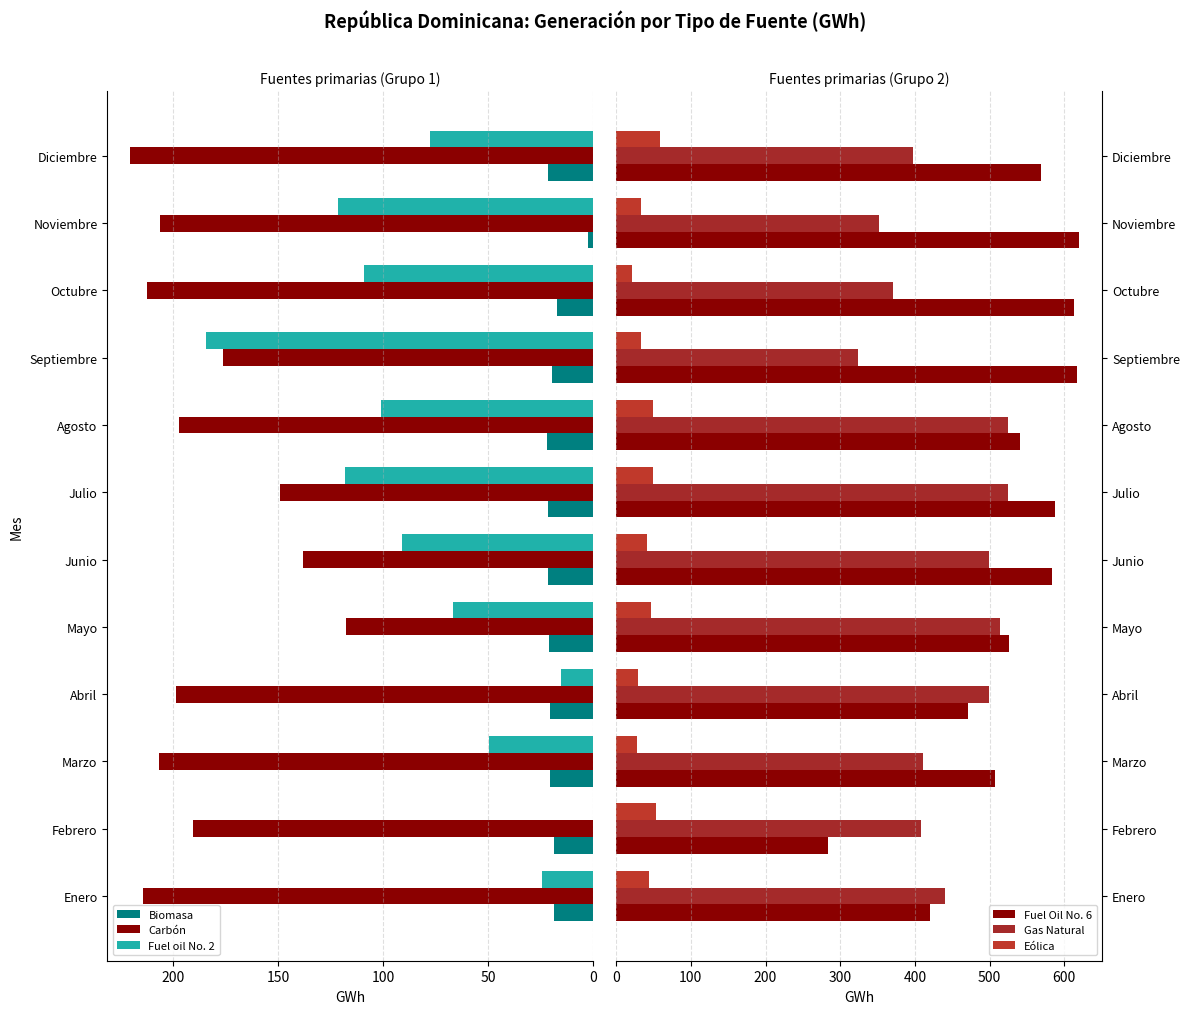

How many bars are there in total?

72